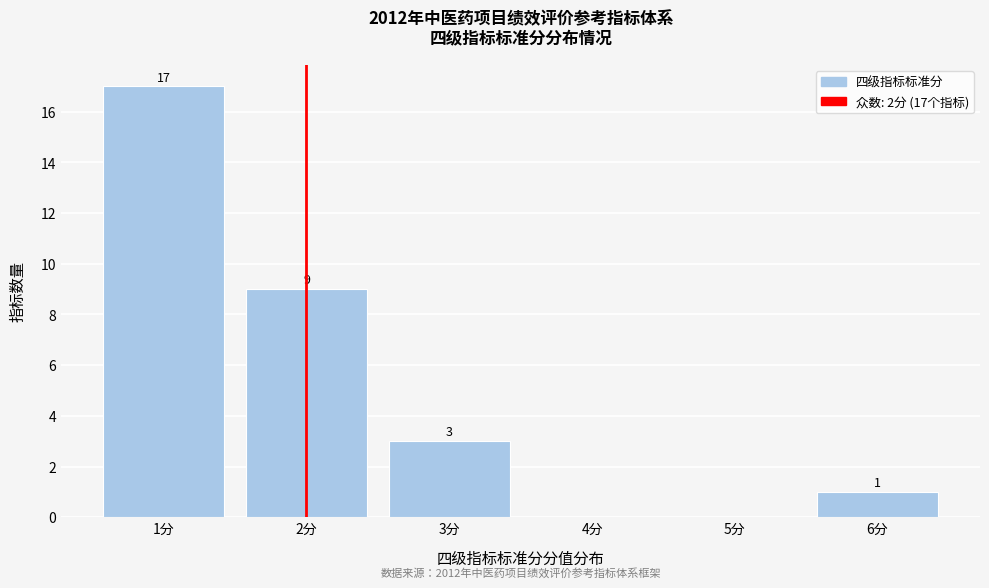

Which range on the x-axis has the tallest bar?

0.5 to 1.5